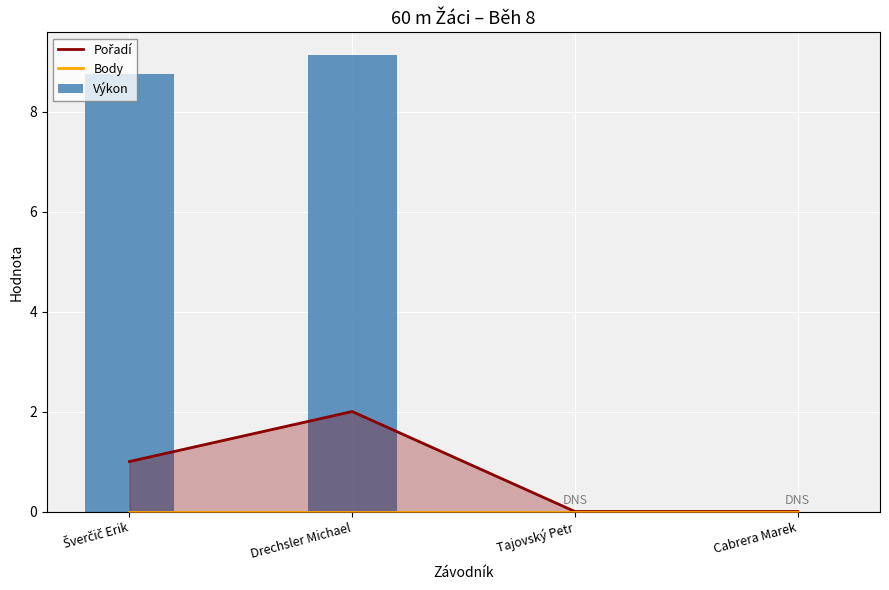

Does the chart contain any negative values?

No